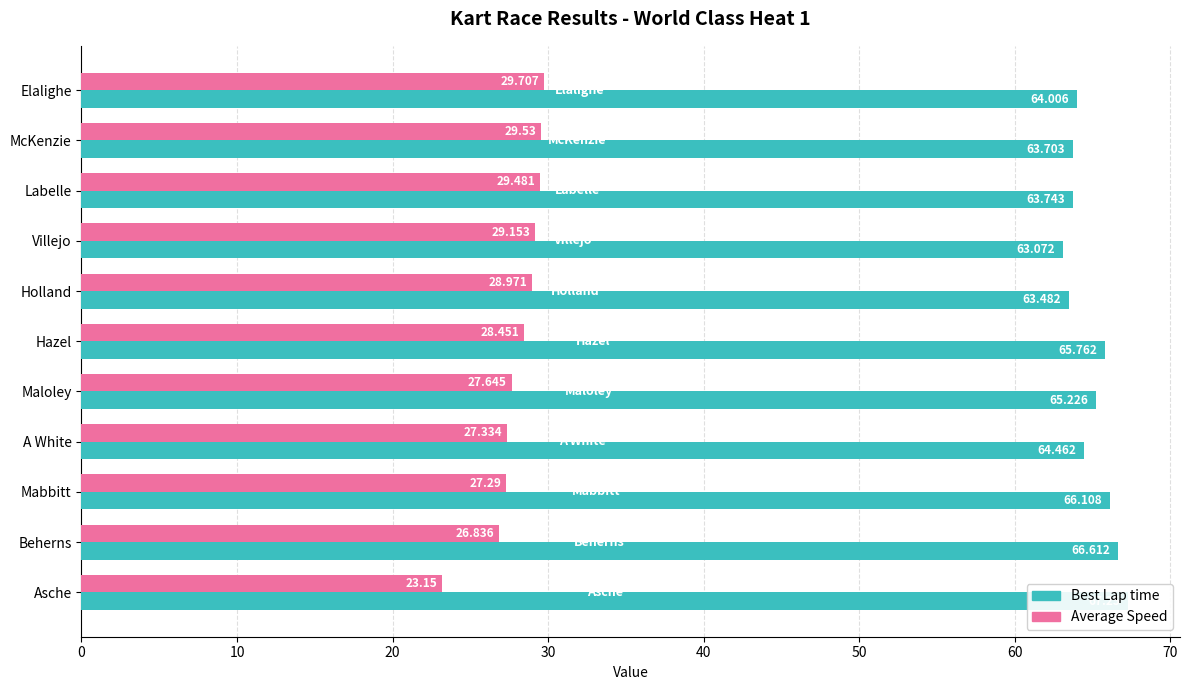

How many bars are there in each group?

2